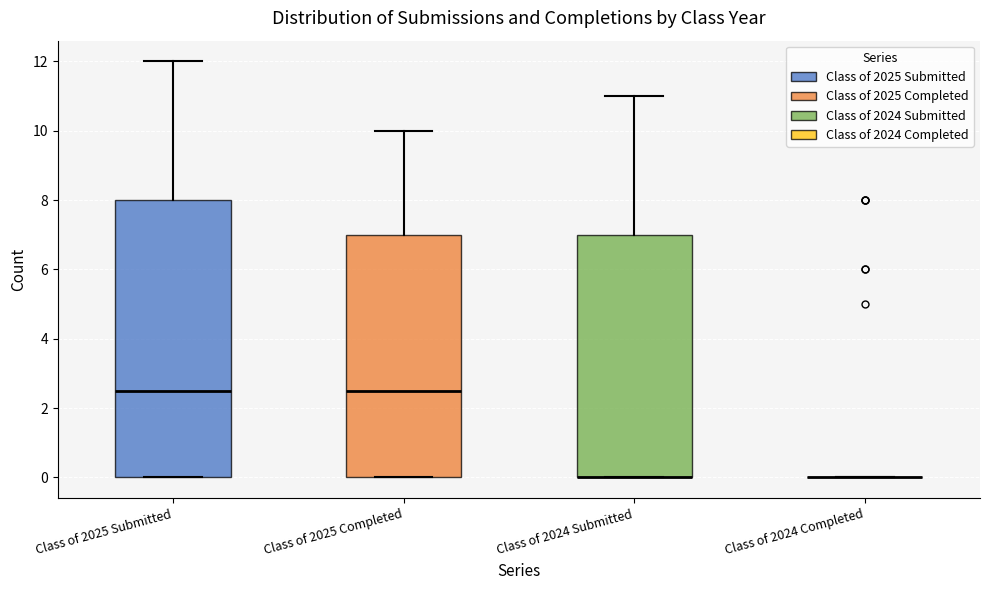

Reading left to right, read every box against the y-axis: the position of its median line, the range the box covers, and the ends of its whiskers. The values are not printed on the chart, so give them approximately, as read against the axis.

Class of 2025 Submitted: median 2.6, box 0.0 to 8.0, whiskers 0.0 to 12.0
Class of 2025 Completed: median 2.6, box 0.0 to 7.0, whiskers 0.0 to 10.0
Class of 2024 Submitted: median 0.0 (drawn on the box's lower edge), box 0.0 to 7.0, whiskers 0.0 to 11.0
Class of 2024 Completed: box collapsed to a line at 0.0, whiskers 0.0 to 0.0